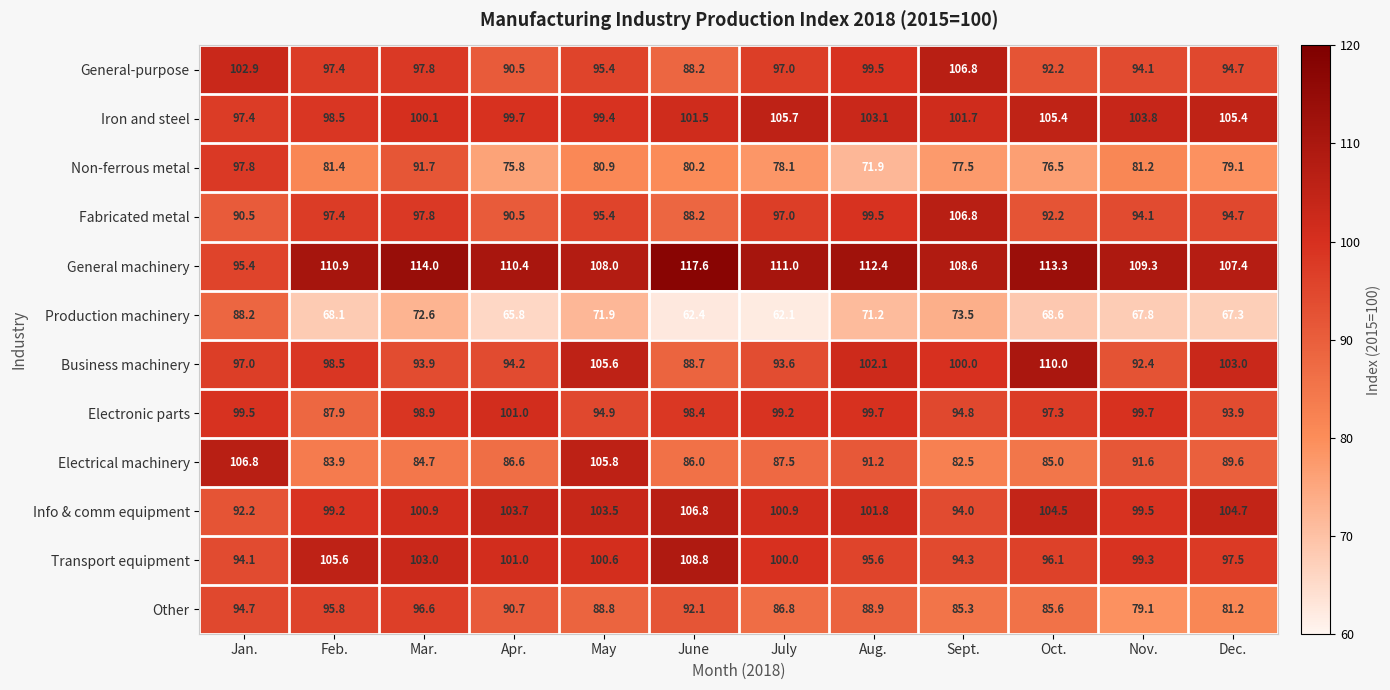

List the labels in order of Other value, smallest first.

Nov., Dec., Sept., Oct., July, May, Aug., Apr., June, Jan., Feb., Mar.